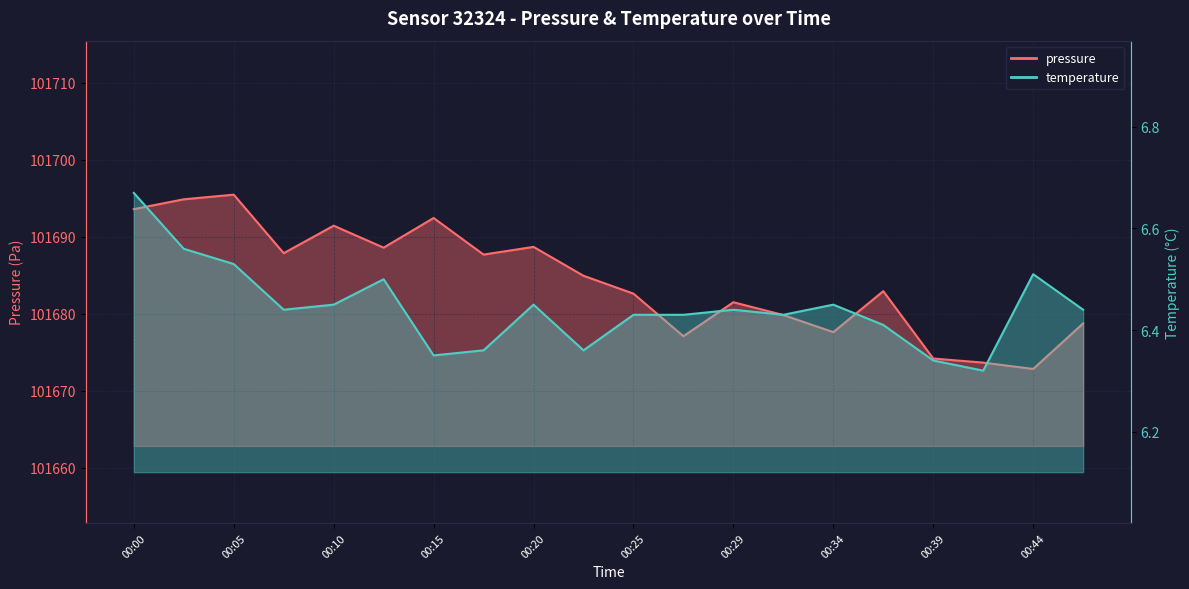

Reading left to right, extract all data points from this chart.

pressure: 00:00=101693.6	00:02=101694.8	00:05=101695.4	00:07=101687.8	00:10=101691.4	00:12=101688.6	00:15=101692.4	00:17=101687.7	00:20=101688.7	00:22=101684.9	00:25=101682.6	00:27=101677.1	00:29=101681.5	00:32=101679.8	00:34=101677.6	00:37=101682.9	00:39=101674.2	00:42=101673.6	00:44=101672.8	00:47=101678.7
temperature: 00:00=6.7	00:02=6.6	00:05=6.5	00:07=6.4	00:10=6.5	00:12=6.5	00:15=6.3	00:17=6.4	00:20=6.5	00:22=6.4	00:25=6.4	00:27=6.4	00:29=6.4	00:32=6.4	00:34=6.5	00:37=6.4	00:39=6.3	00:42=6.3	00:44=6.5	00:47=6.4